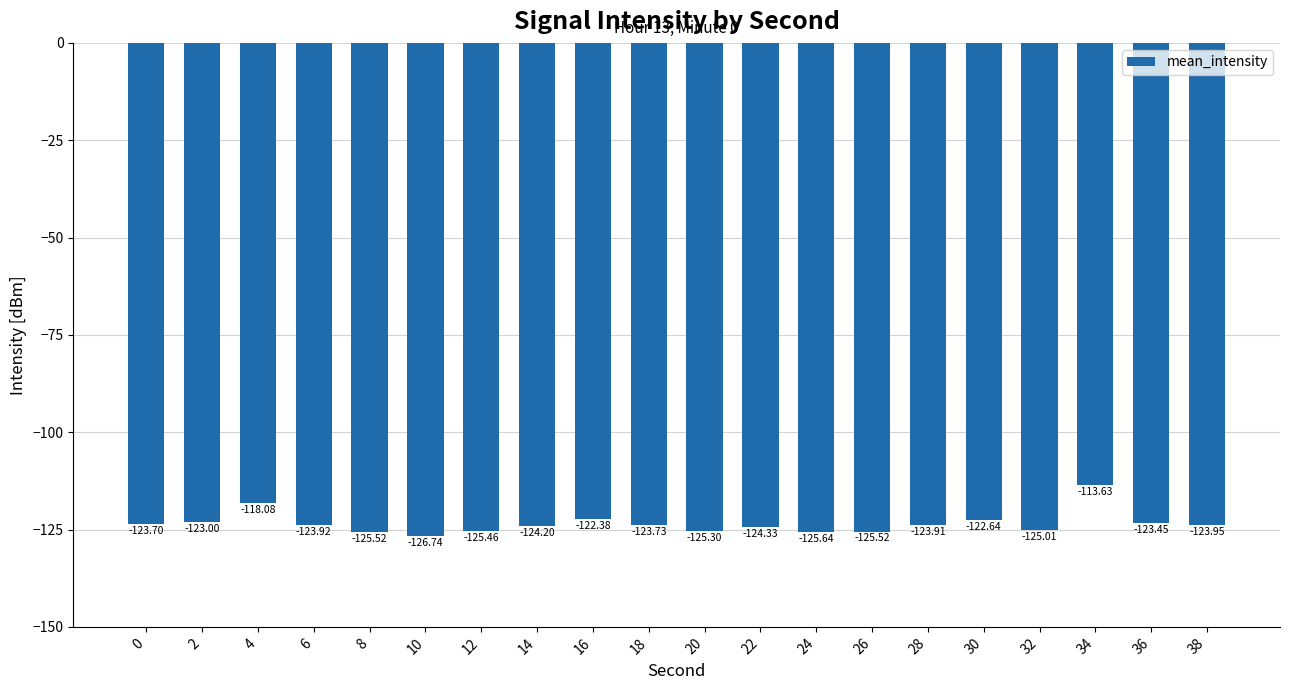

What is the value of the 8th bar from the left?

-124.2